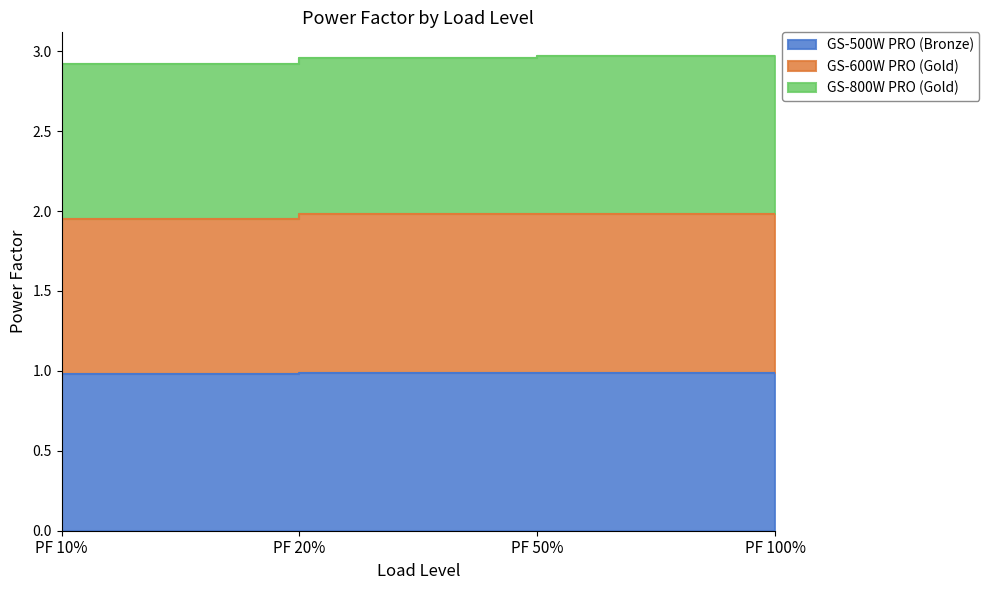

True or false: GS-500W PRO (Bronze) has a value of 1.0 at PF 100%.

True